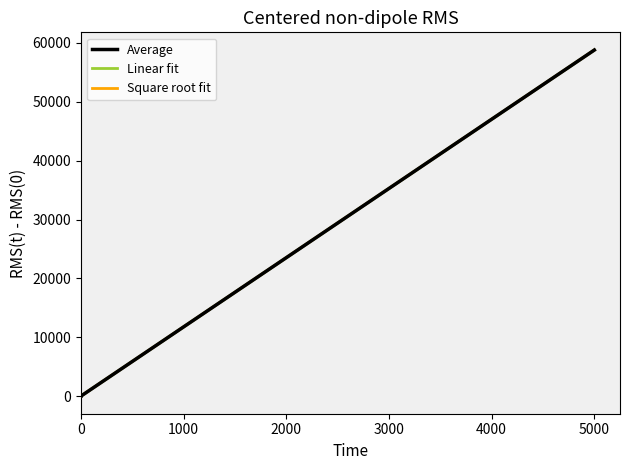

How many data points in Average are above 1?

1